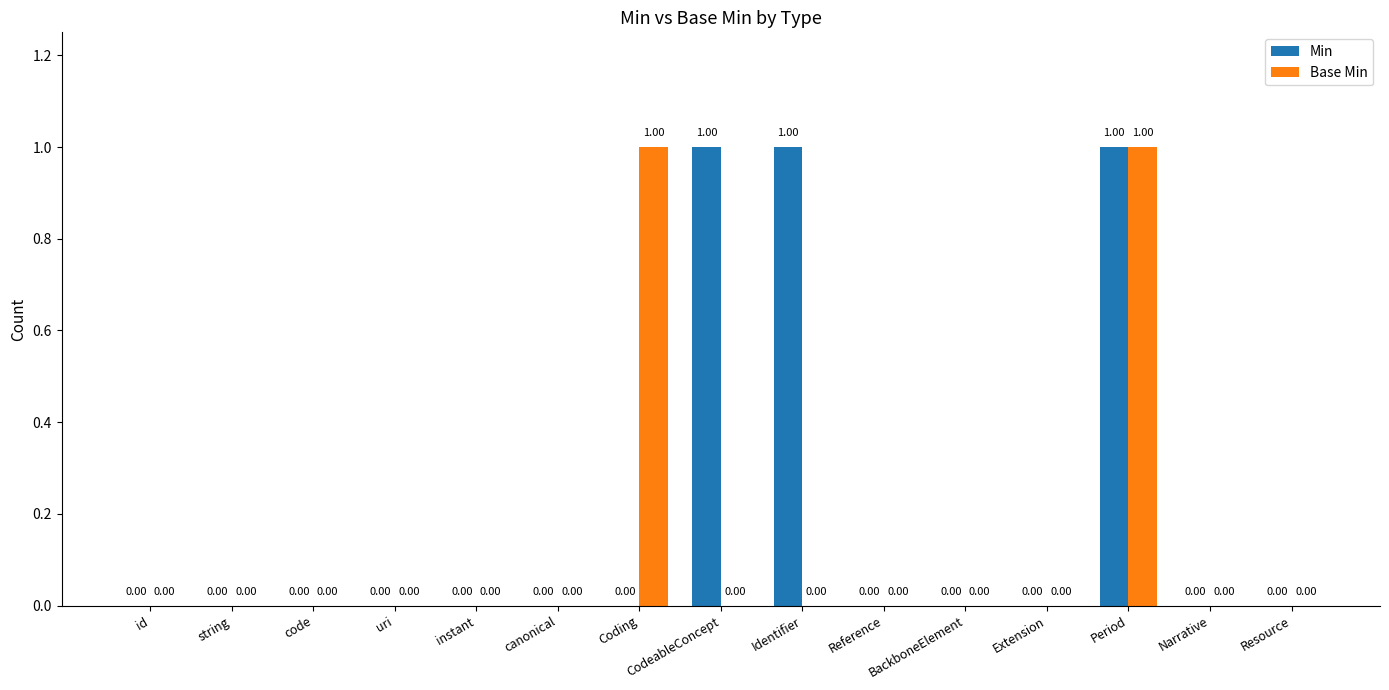

Which series has the largest total across all categories?

Min